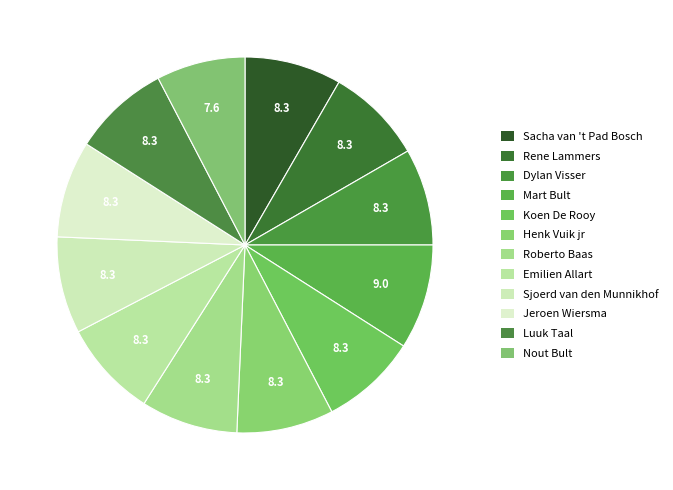

To the nearest percent, what is the average slice percentage?

8%